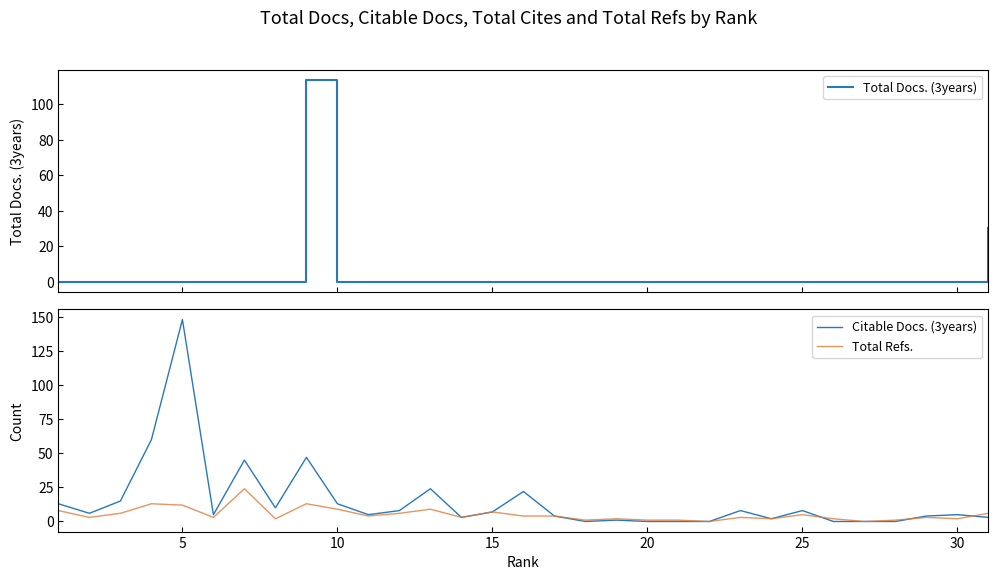

What is the maximum value for Total Docs. (3years)?

114